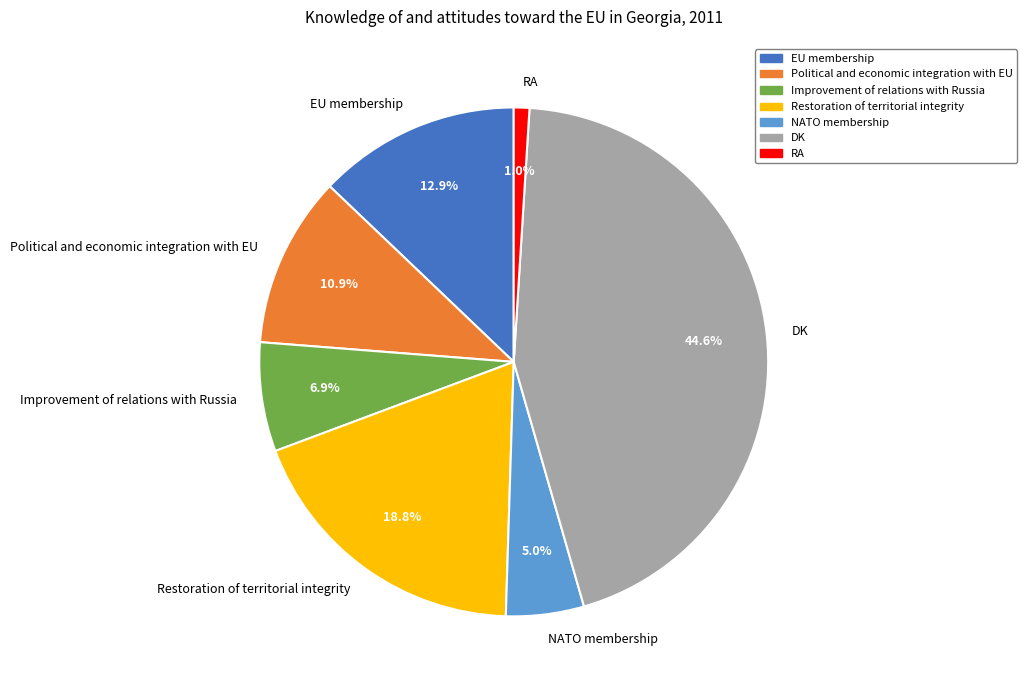

Which category has the smallest portion of the pie?

RA